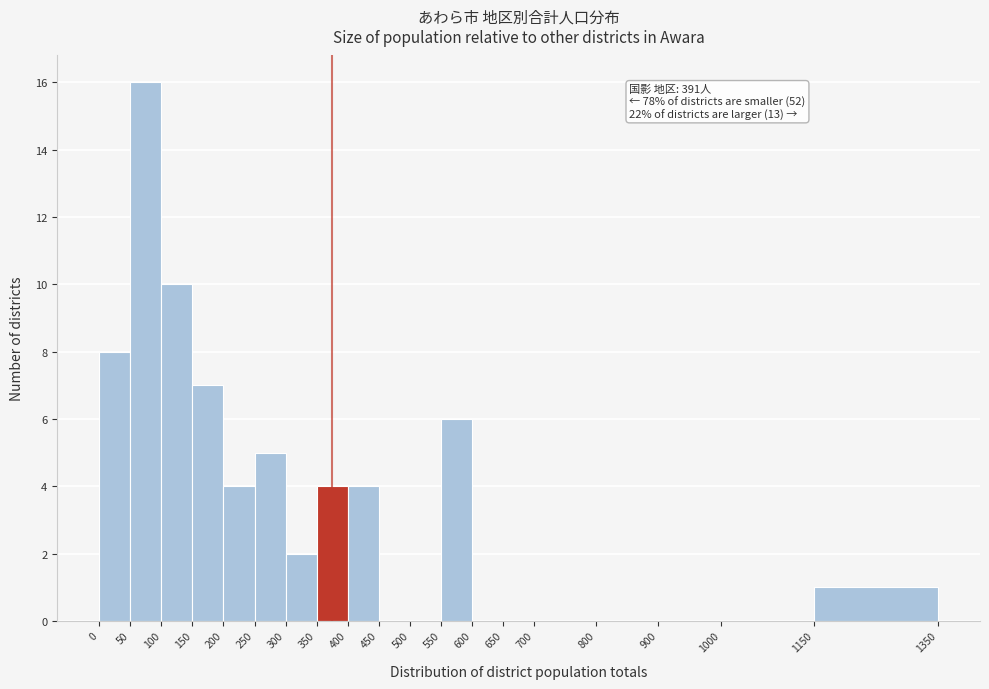

Over which range of the x-axis is the bar tallest?

50 to 100